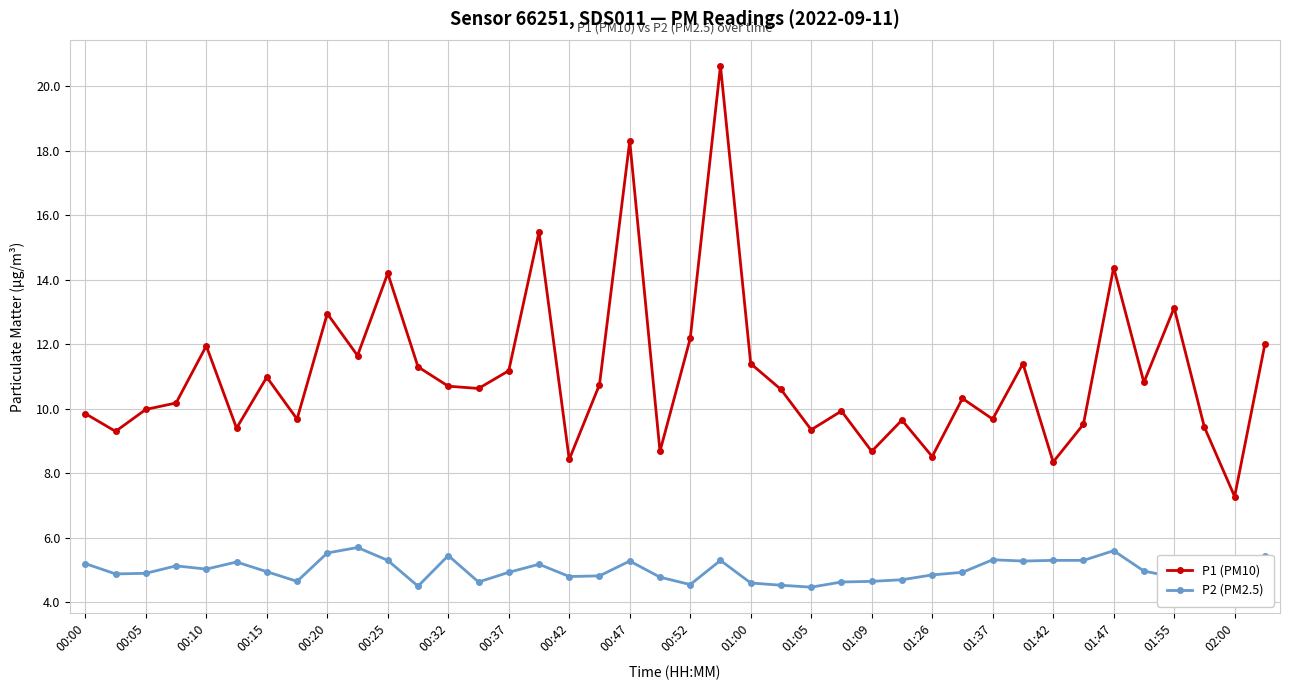

Which series has the largest total across all categories?

P1 (PM10)